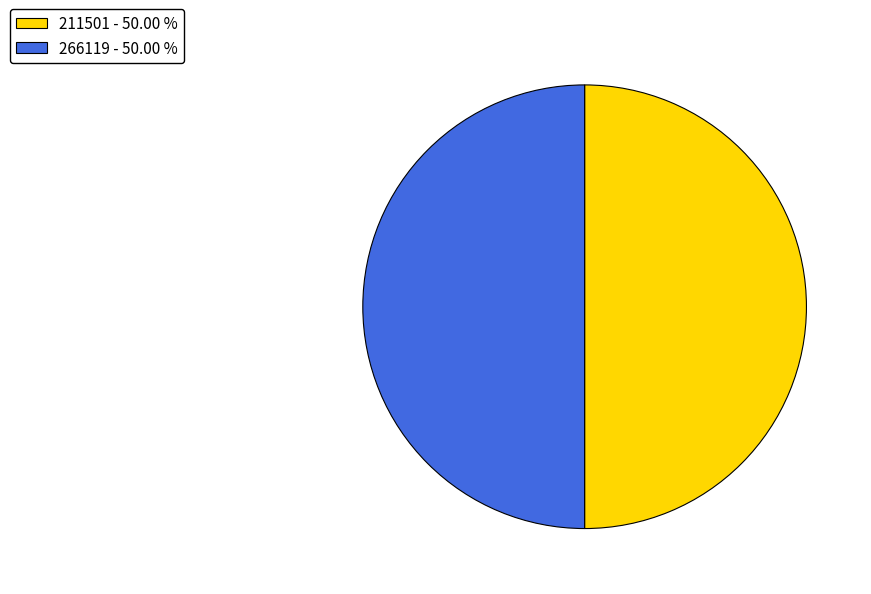

How many slices are in this pie chart?

2